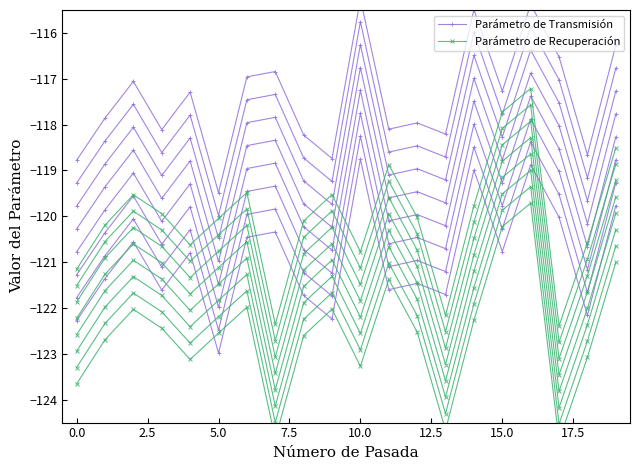

Where is Parámetro de Recuperación nearest to the value -119?

11